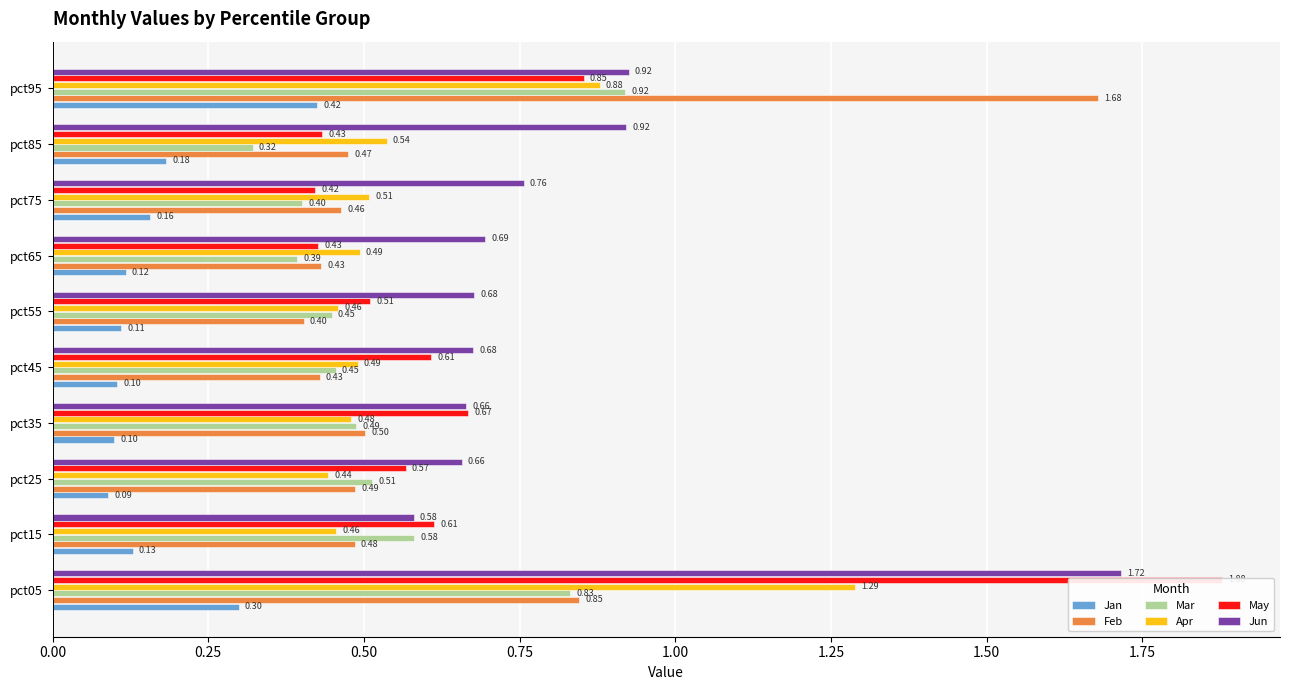

What is the total value across all series at pct15?

2.8